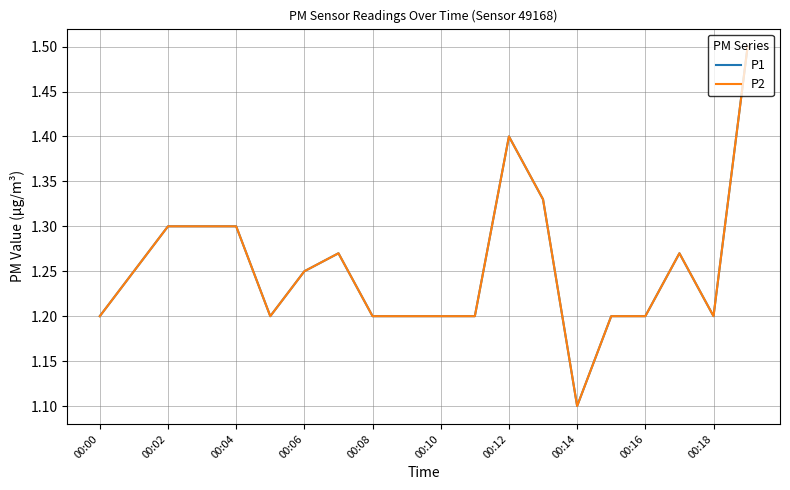

Does the chart have visible grid lines?

Yes